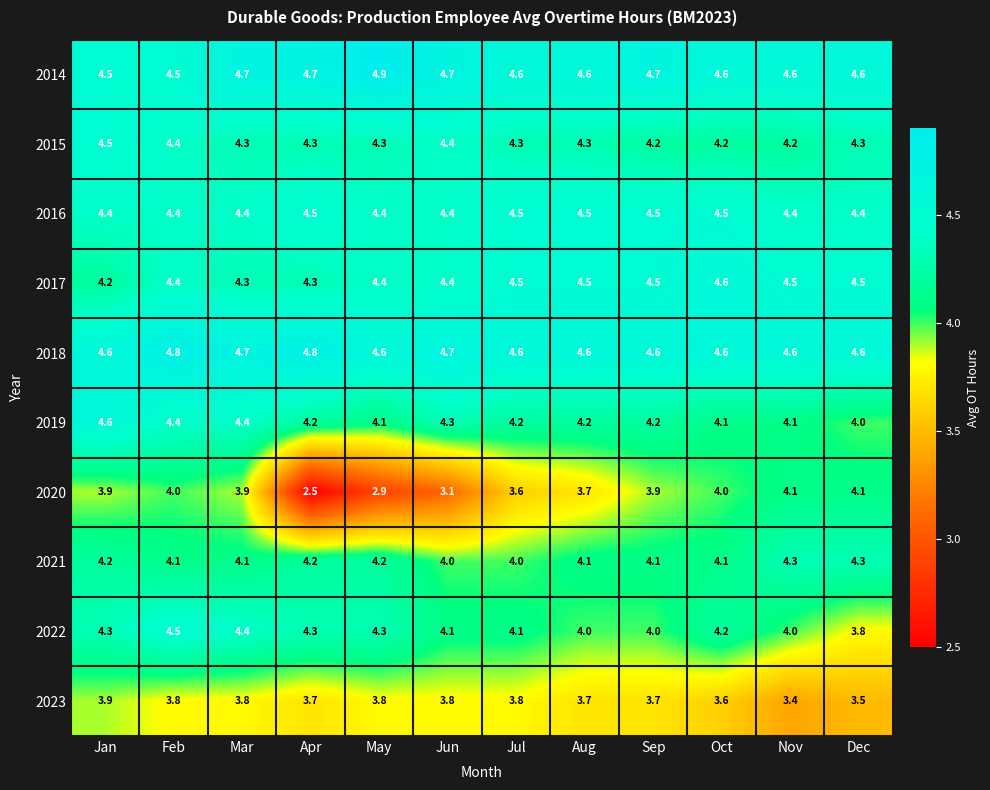

Is it true that 2023 equals 3.6 at Oct?

True